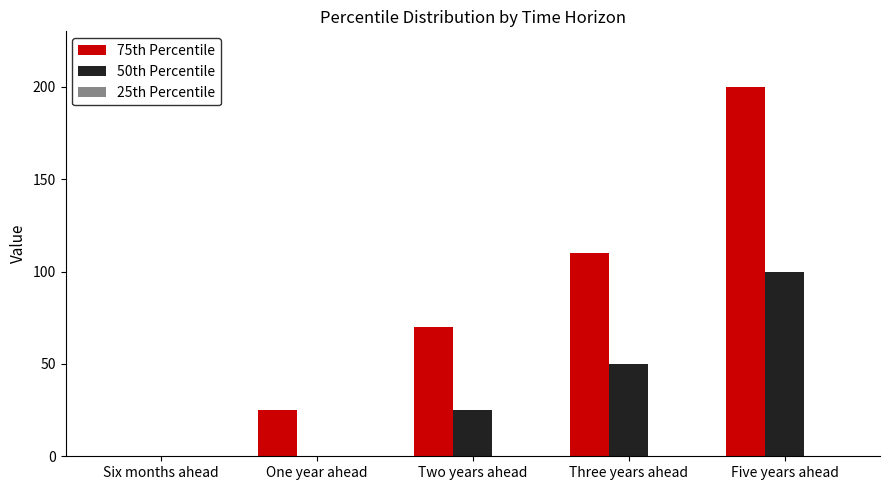

How many 50th Percentile values are between 0 and 50?

4